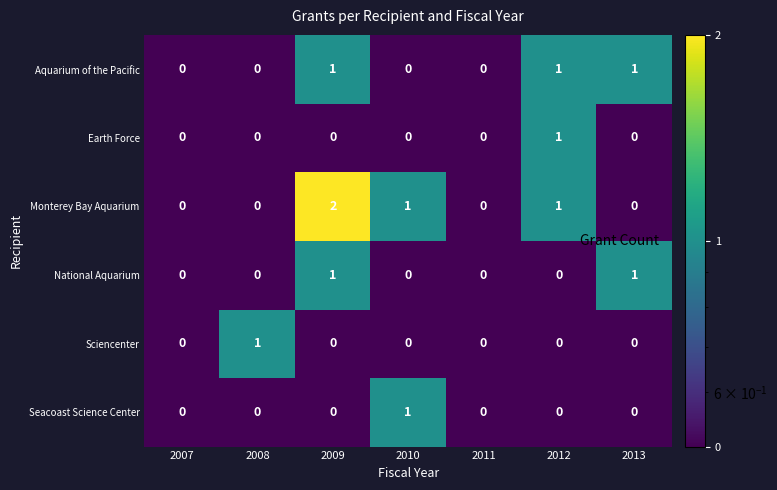

At which category is the sum across all series the highest?

2009